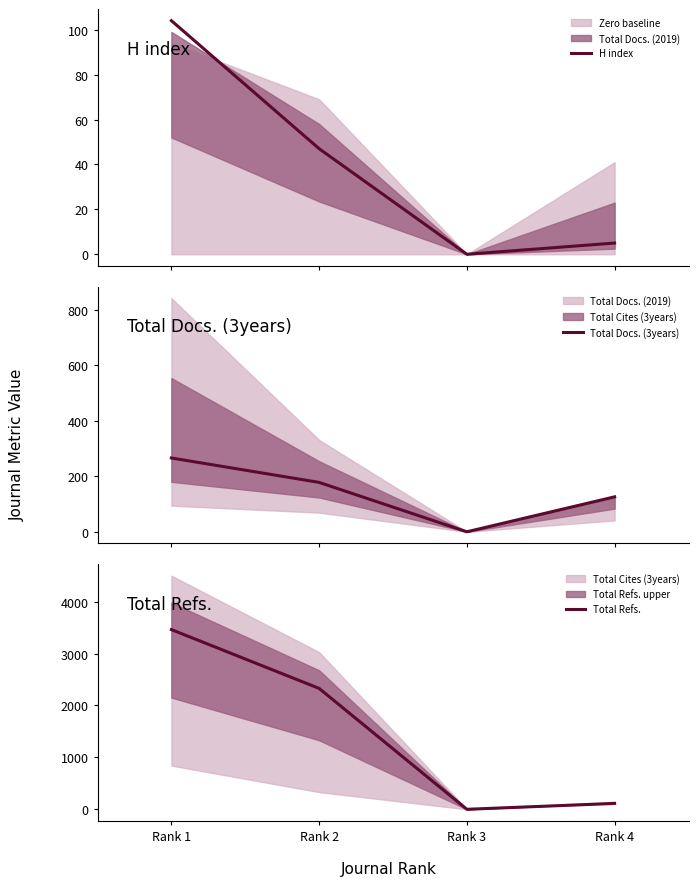

True or false: H index and Total Docs. (3years) cross at least once.

False